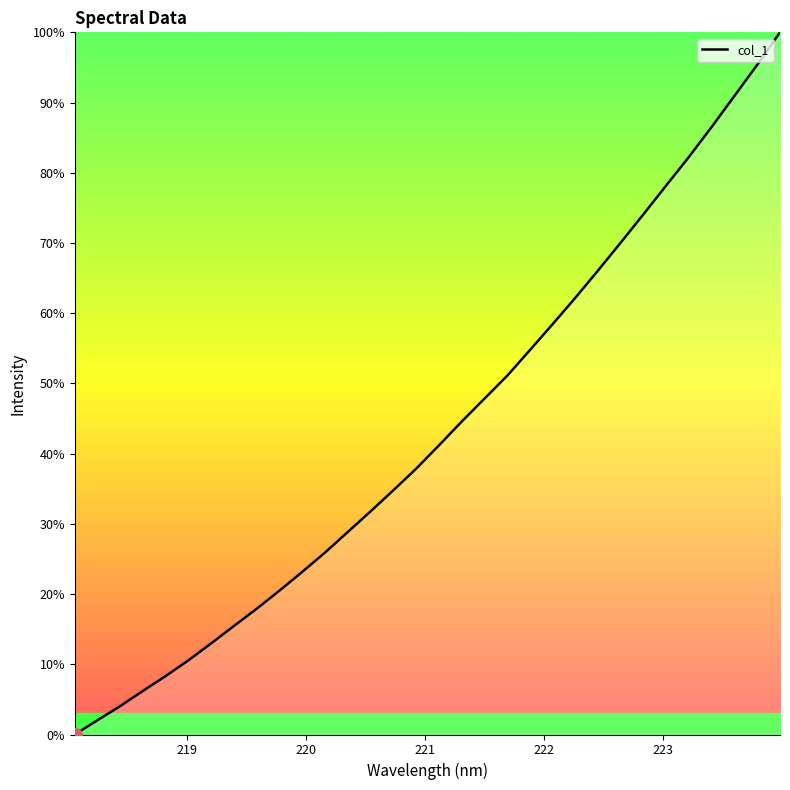

What is the sum of all values?

1384.5